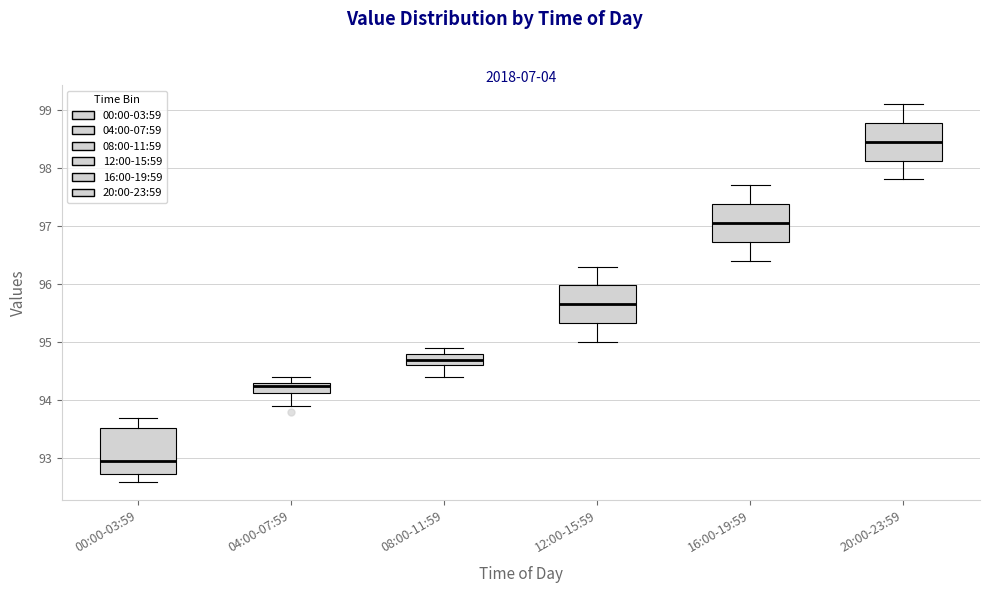

Reading left to right, transcribe this box plot: for each box, give where its median line is, the range the box spans, and where its two whiskers end, as read against the y-axis. The values are not printed on the chart, so give them approximately, as read against the axis.

00:00-03:59: median 93.0, box 92.7 to 93.5, whiskers 92.6 to 93.7
04:00-07:59: median 94.3 (just below the box's upper edge), box 94.1 to 94.3, whiskers 93.9 to 94.4
08:00-11:59: median 94.7, box 94.6 to 94.8, whiskers 94.4 to 94.9
12:00-15:59: median 95.7, box 95.3 to 96.0, whiskers 95.0 to 96.3
16:00-19:59: median 97.1, box 96.7 to 97.4, whiskers 96.4 to 97.7
20:00-23:59: median 98.5, box 98.1 to 98.8, whiskers 97.8 to 99.1